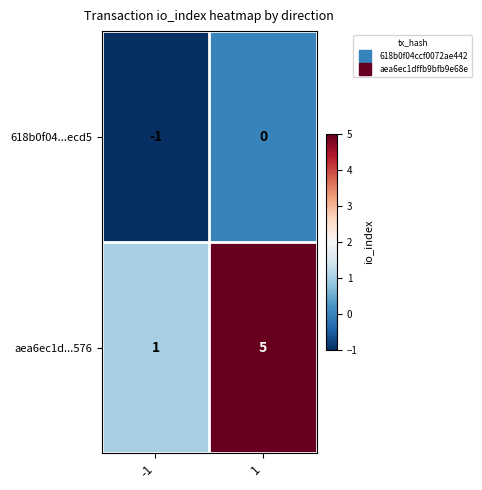

Reading left to right, transcribe all the data shown in this chart.

618b0f04...ecd5: -1=-1	1=0
aea6ec1d...576: -1=1	1=5